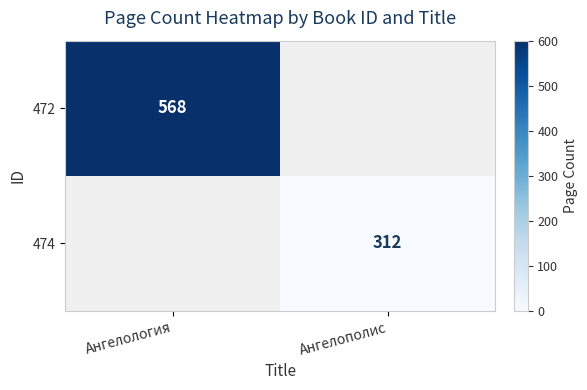

How many series are shown in this chart?

2